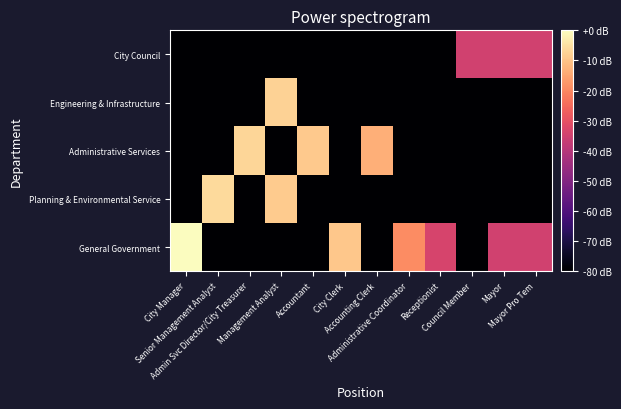

Reading right to left, what are all the values shown in this chart?

General Government: Mayor Pro Tem=-34.7	Mayor=-34.7	Council Member=-80.0	Receptionist=-33.4	Administrative Coordinator=-19.2	Accounting Clerk=-80.0	City Clerk=-9.1	Accountant=-80.0	Management Analyst=-80.0	Admin Svc Director/City Treasurer=-80.0	Senior Management Analyst=-80.0	City Manager=0.0
Planning & Environmental Service: Mayor Pro Tem=-80.0	Mayor=-80.0	Council Member=-80.0	Receptionist=-80.0	Administrative Coordinator=-80.0	Accounting Clerk=-80.0	City Clerk=-80.0	Accountant=-80.0	Management Analyst=-8.6	Admin Svc Director/City Treasurer=-80.0	Senior Management Analyst=-6.0	City Manager=-80.0
Administrative Services: Mayor Pro Tem=-80.0	Mayor=-80.0	Council Member=-80.0	Receptionist=-80.0	Administrative Coordinator=-80.0	Accounting Clerk=-13.3	City Clerk=-80.0	Accountant=-8.9	Management Analyst=-80.0	Admin Svc Director/City Treasurer=-6.8	Senior Management Analyst=-80.0	City Manager=-80.0
Engineering & Infrastructure: Mayor Pro Tem=-80.0	Mayor=-80.0	Council Member=-80.0	Receptionist=-80.0	Administrative Coordinator=-80.0	Accounting Clerk=-80.0	City Clerk=-80.0	Accountant=-80.0	Management Analyst=-7.4	Admin Svc Director/City Treasurer=-80.0	Senior Management Analyst=-80.0	City Manager=-80.0
City Council: Mayor Pro Tem=-34.7	Mayor=-34.7	Council Member=-34.7	Receptionist=-80.0	Administrative Coordinator=-80.0	Accounting Clerk=-80.0	City Clerk=-80.0	Accountant=-80.0	Management Analyst=-80.0	Admin Svc Director/City Treasurer=-80.0	Senior Management Analyst=-80.0	City Manager=-80.0